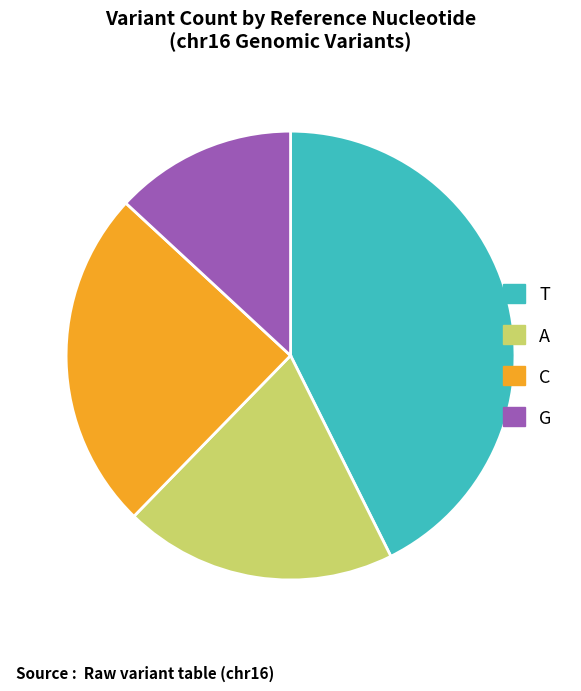

Which slice is the largest?

T